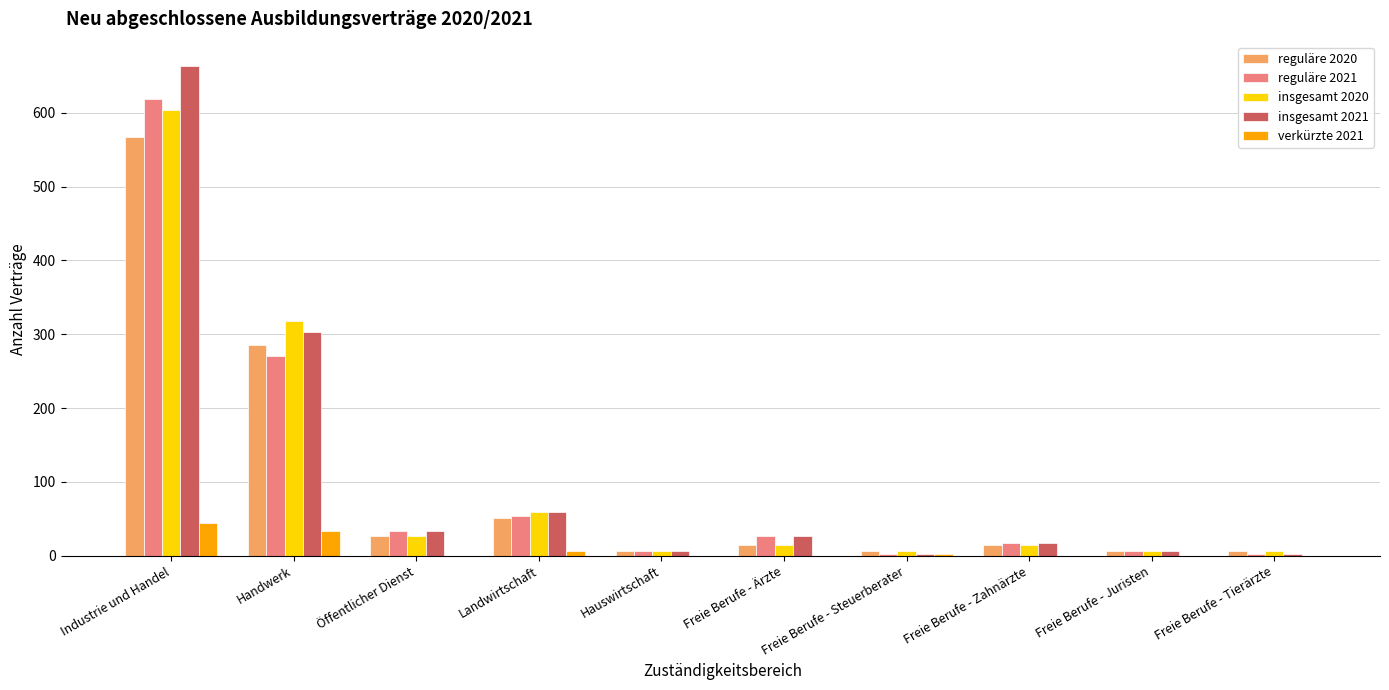

What is the maximum value shown in the chart?

663